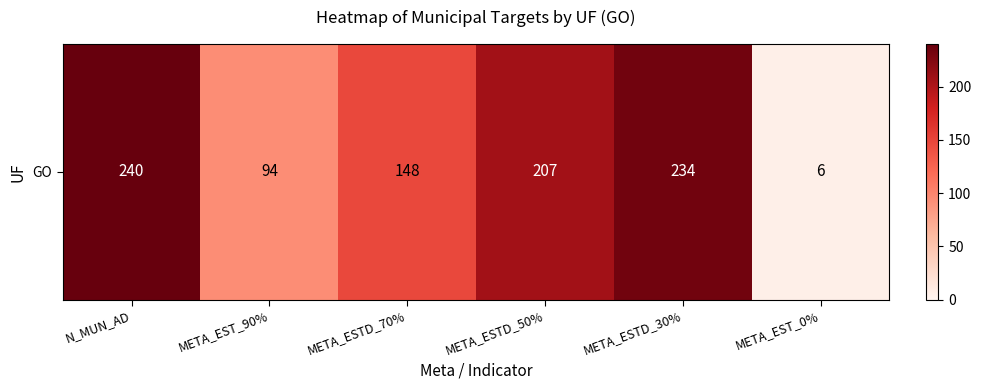

List the labels in order of value, largest first.

N_MUN_AD, META_ESTD_30%, META_ESTD_50%, META_ESTD_70%, META_EST_90%, META_EST_0%